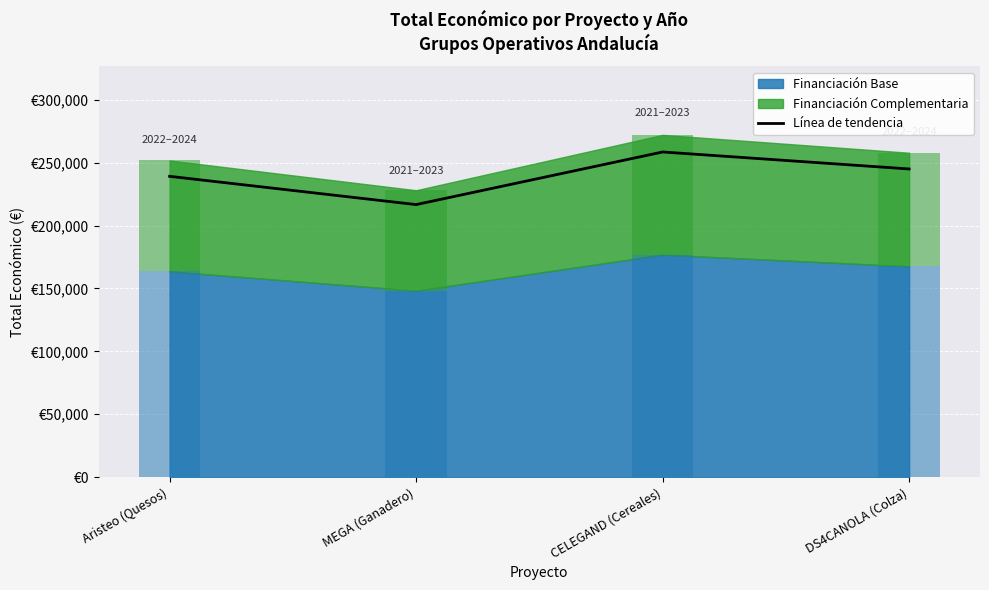

Rank the categories by value from lowest to highest.

MEGA (Ganadero), Aristeo (Quesos), DS4CANOLA (Colza), CELEGAND (Cereales)